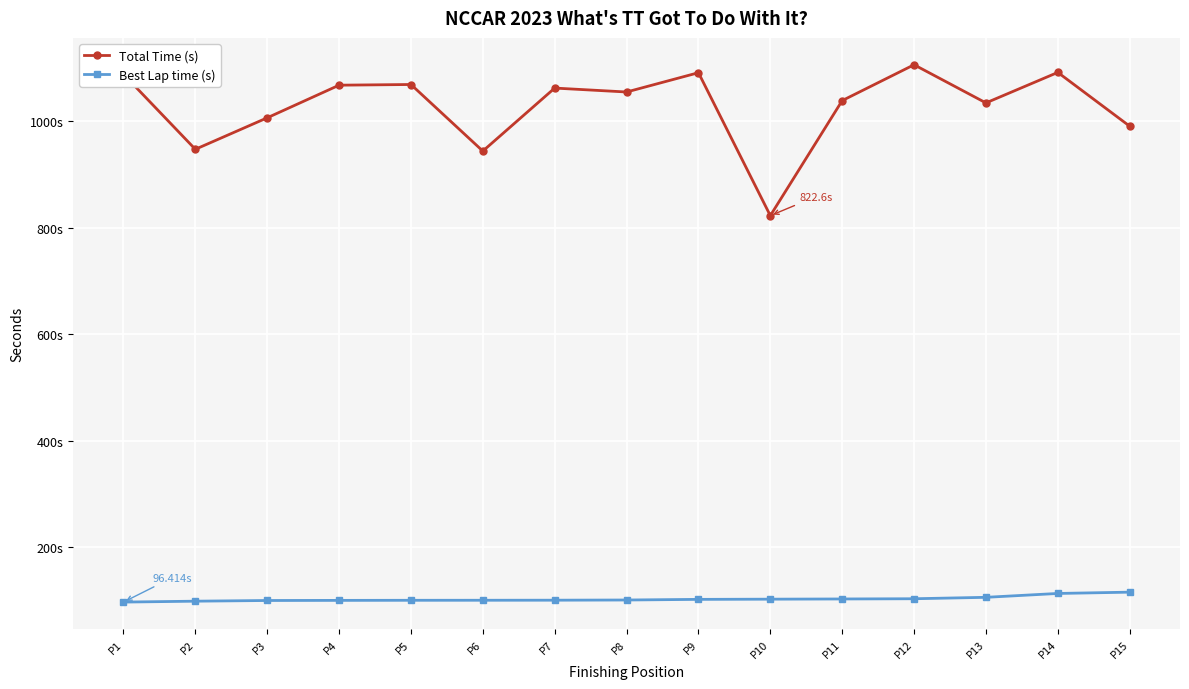

Rank the series by their average value, from highest to lowest.

Total Time (s), Best Lap time (s)